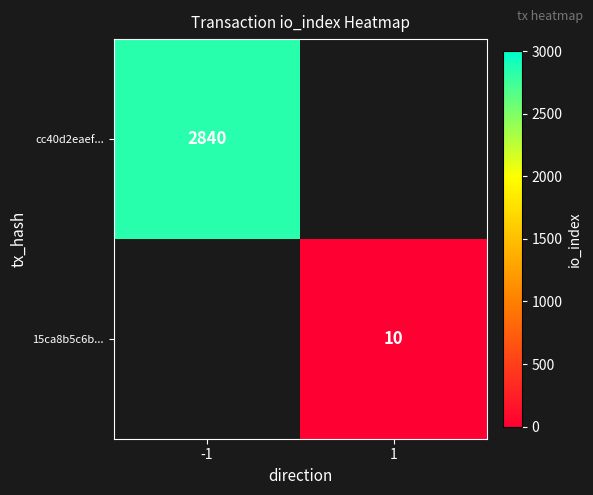

What is the maximum value shown in the chart?

2840.0